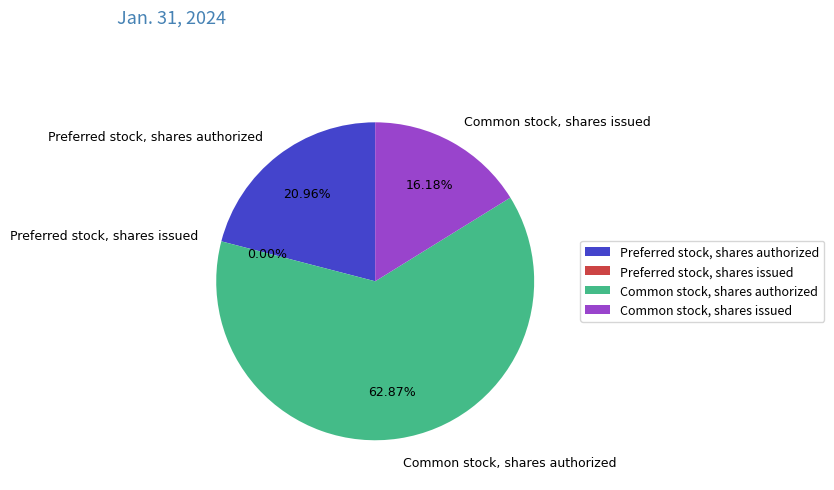

To the nearest percent, what is the average slice percentage?

25%